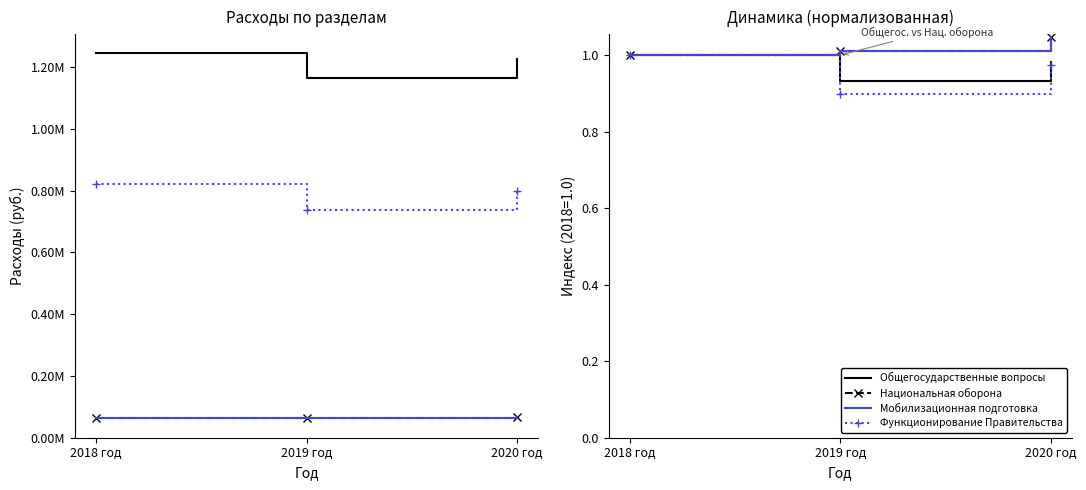

The Общегосударственные вопросы series shows 1.0 at 2020 год. True or false?

True